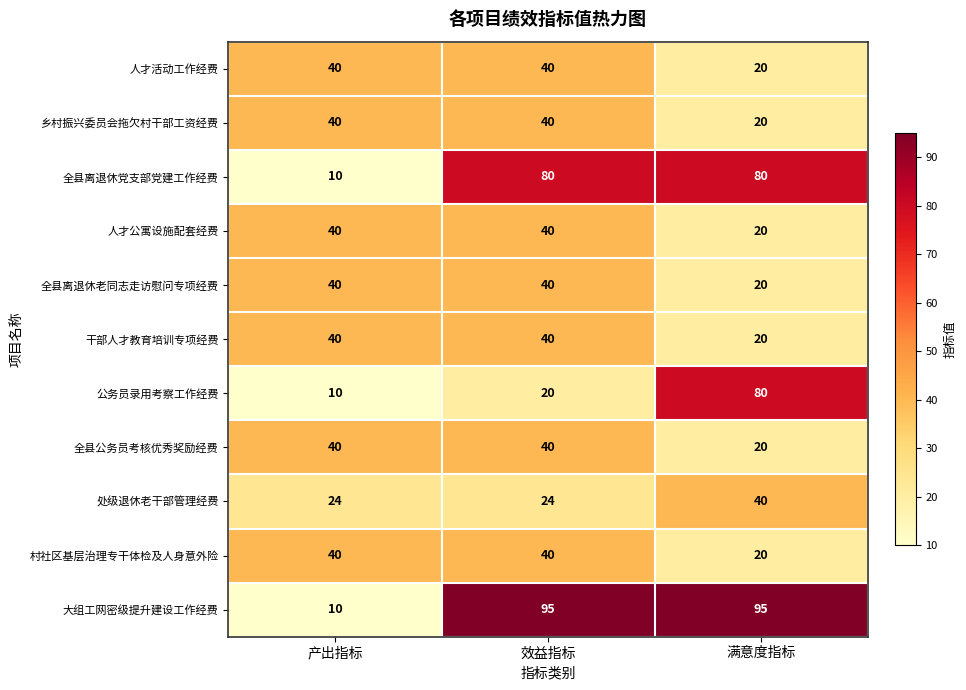

True or false: 全县公务员考核优秀奖励经费 has a value of 63 at 效益指标.

False